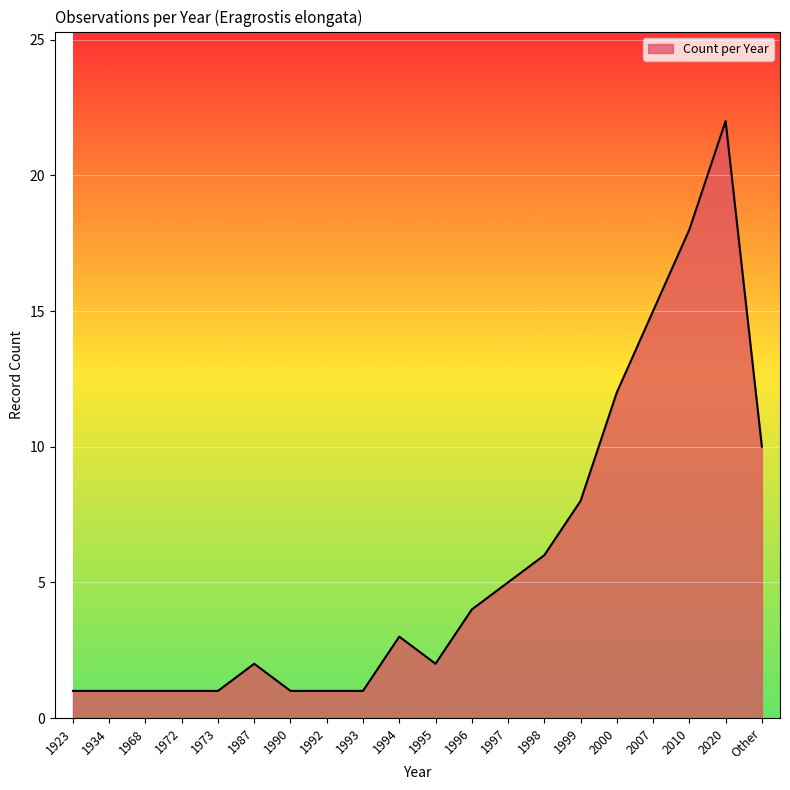

The value at 2000 is 16. True or false?

False